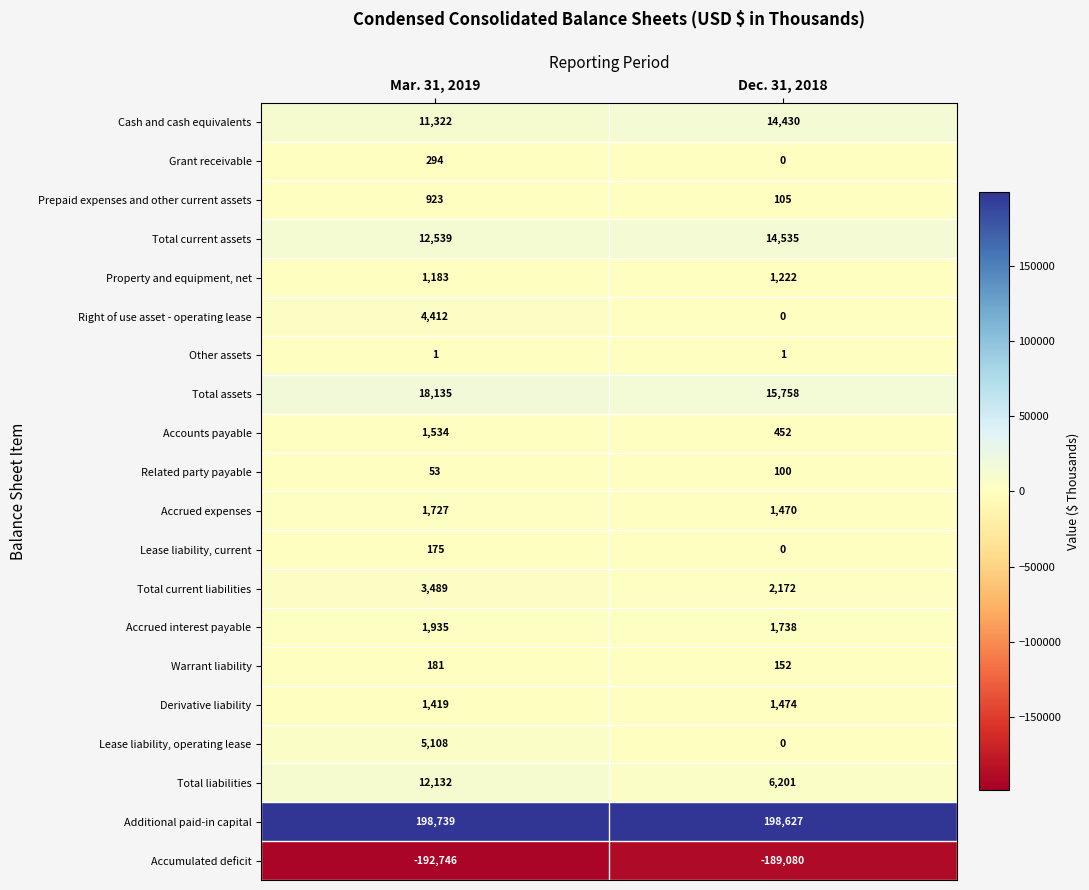

What is the difference between the Grant receivable values at Dec. 31, 2018 and Mar. 31, 2019?

294